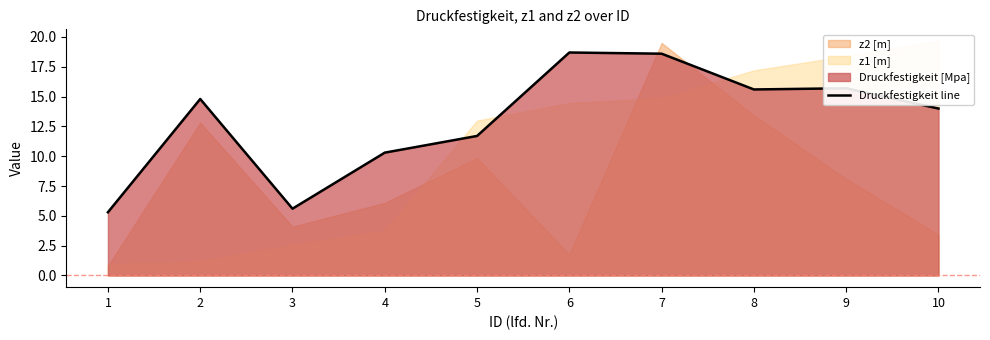

Reading left to right, transcribe all the data shown in this chart.

1=5.3	2=14.8	3=5.6	4=10.3	5=11.7	6=18.7	7=18.6	8=15.6	9=15.7	10=14.0